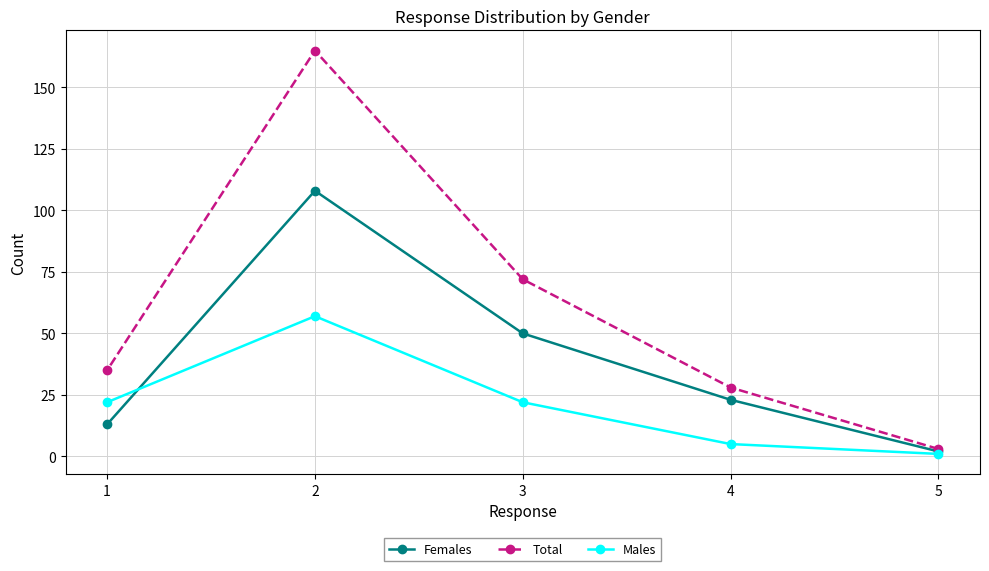

True or false: Total and Males intersect in this chart.

False